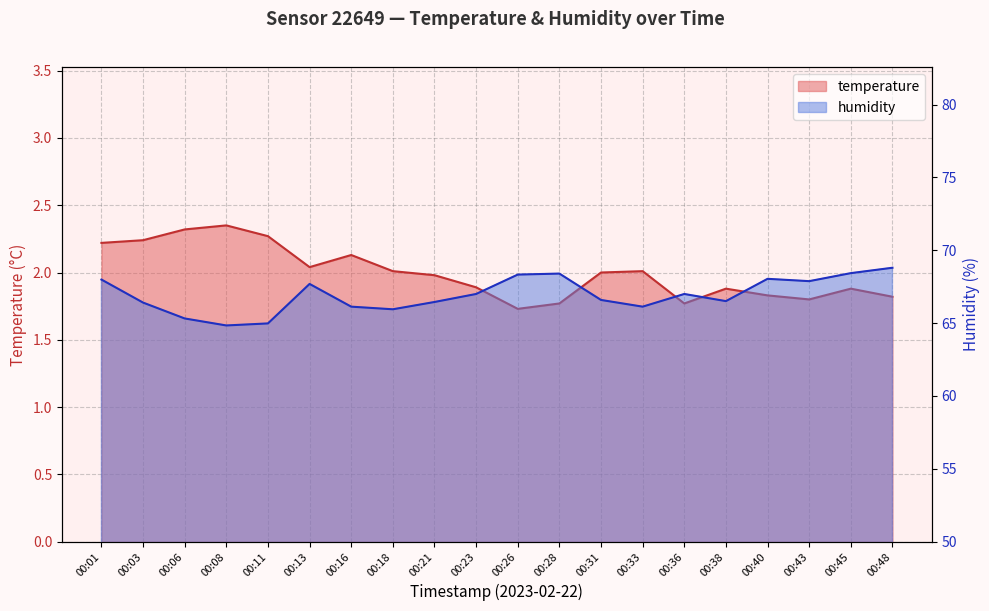

Where is the first local minimum for temperature?

00:13